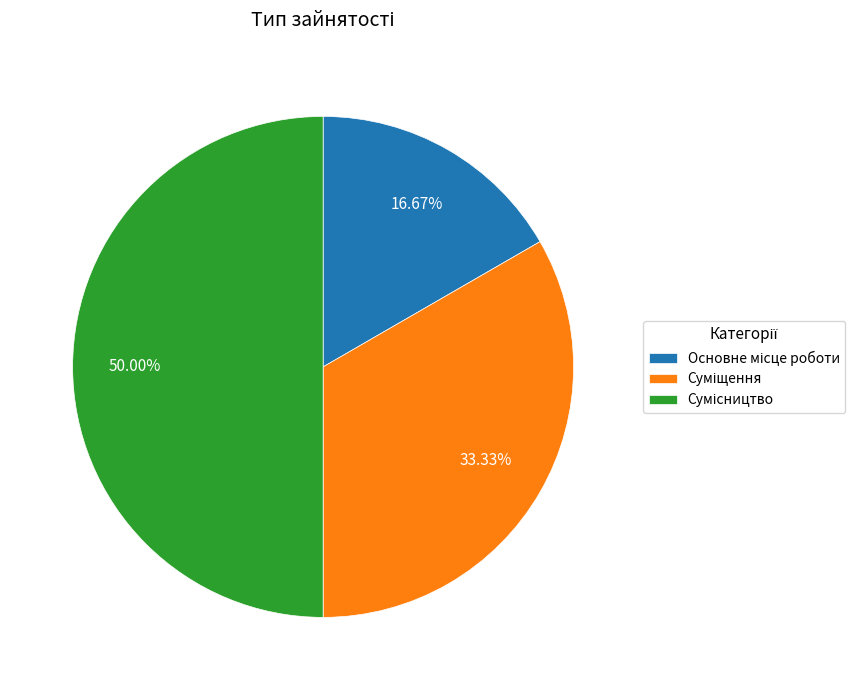

How many segments does this pie chart have?

3